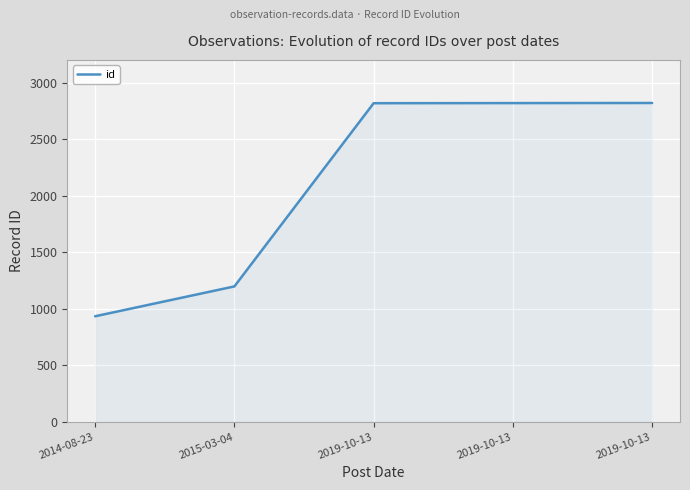

How many lines are shown in the chart?

1